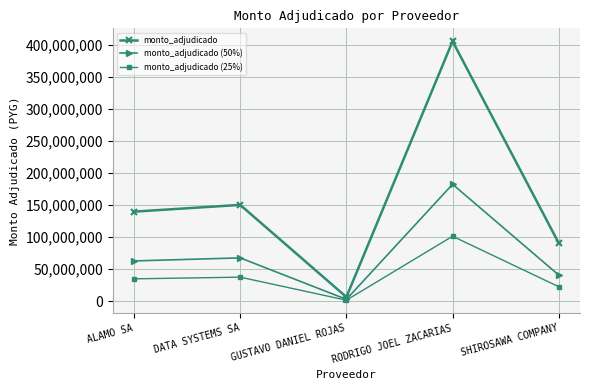

The value of monto_adjudicado at DATA SYSTEMS SA is 56691875. True or false?

False